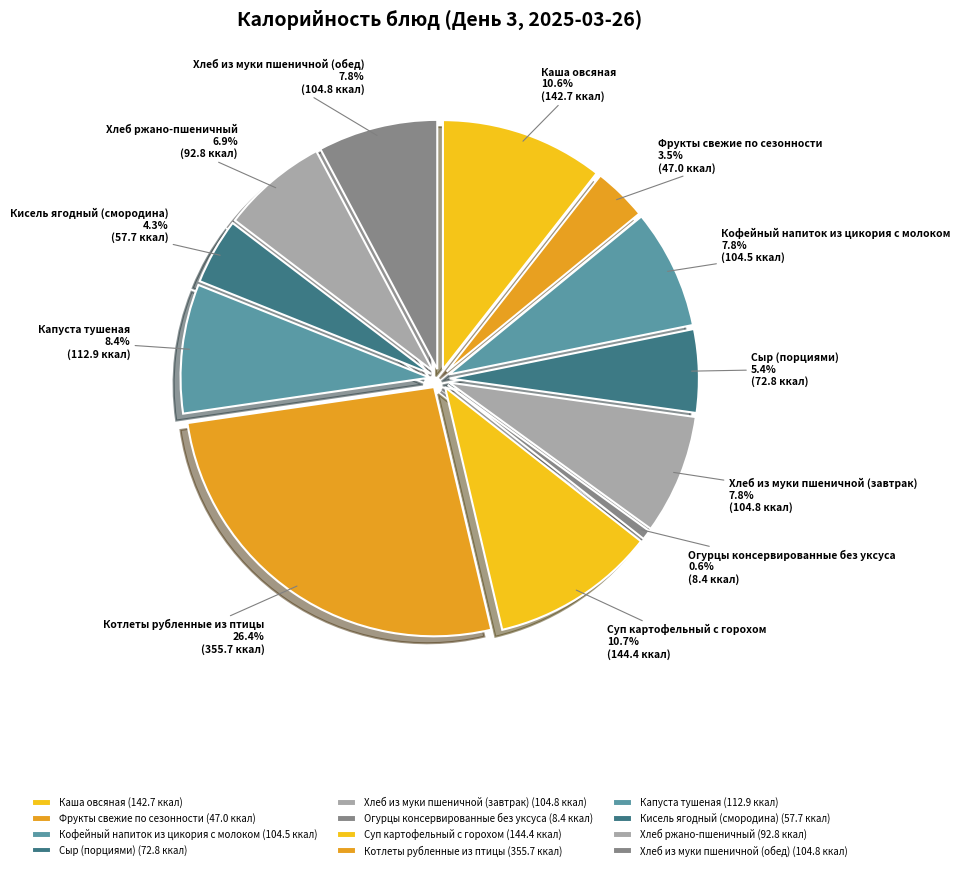

Is there any slice that represents more than half of the pie?

No